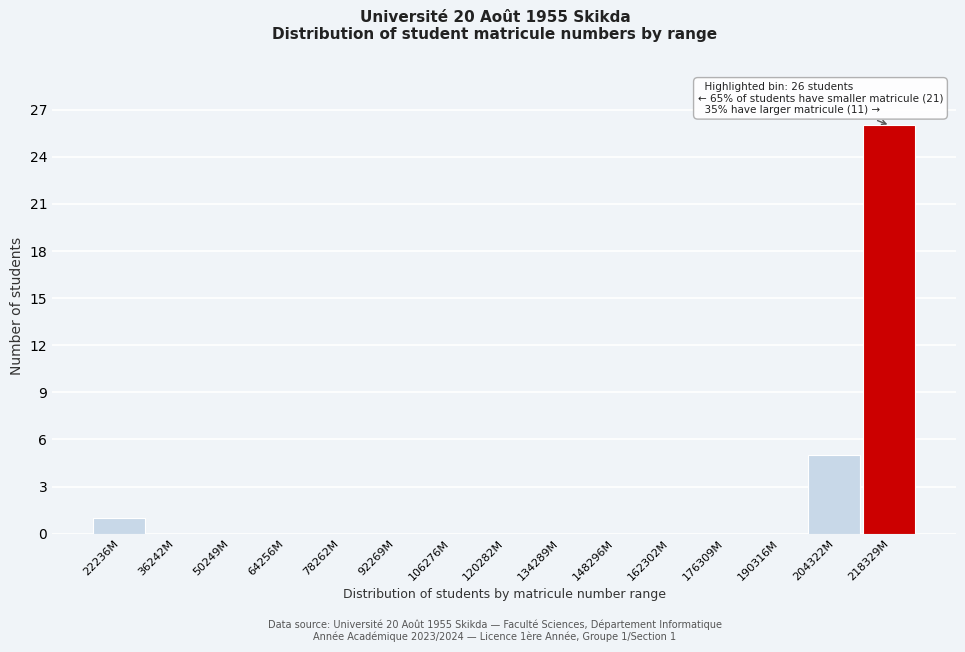

Reading left to right, transcribe all the data shown in this chart.

22236M=1	36242M=0	50249M=0	64256M=0	78262M=0	92269M=0	106276M=0	120282M=0	134289M=0	148296M=0	162302M=0	176309M=0	190316M=0	204322M=5	218329M=26